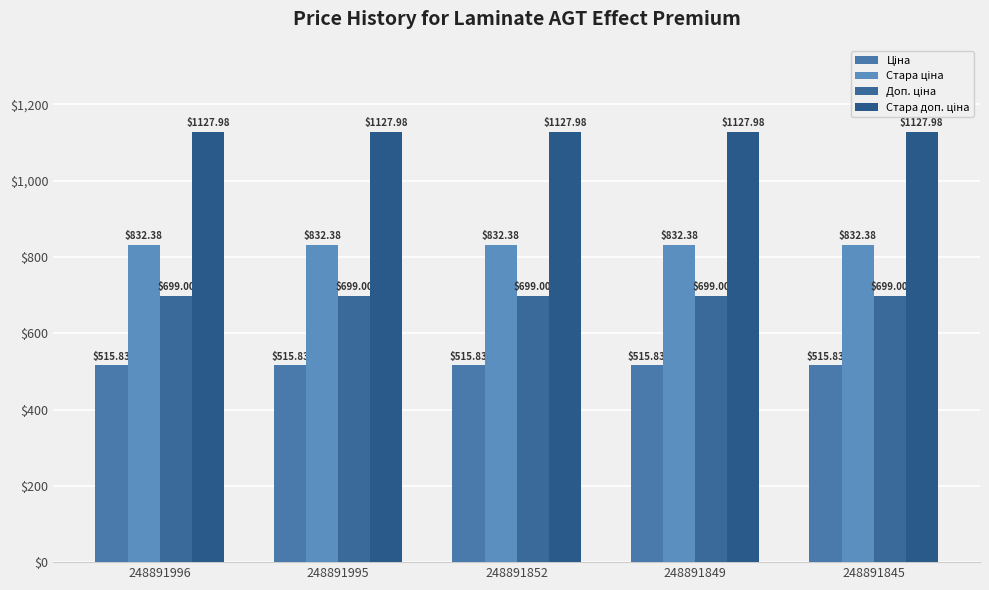

Which category has the lowest value in the Стара ціна series?

248891996